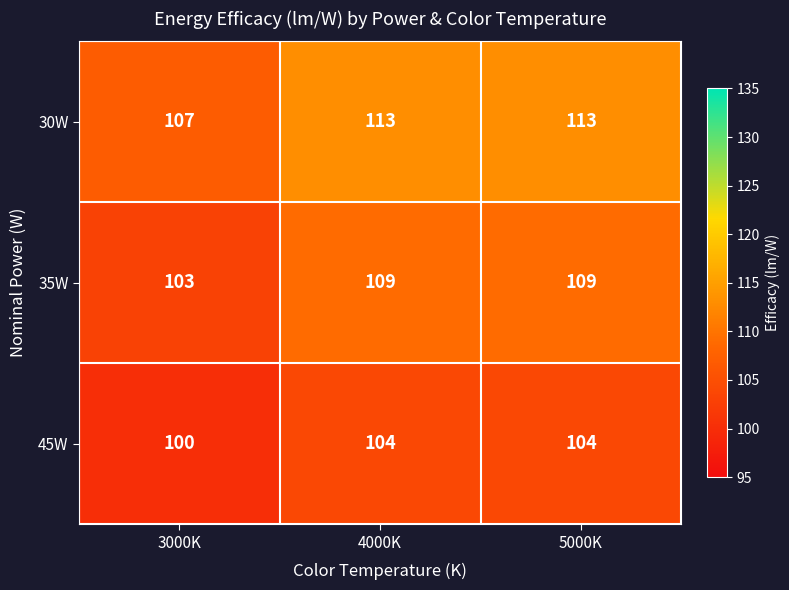

At how many categories does at least one series exceed 109?

2